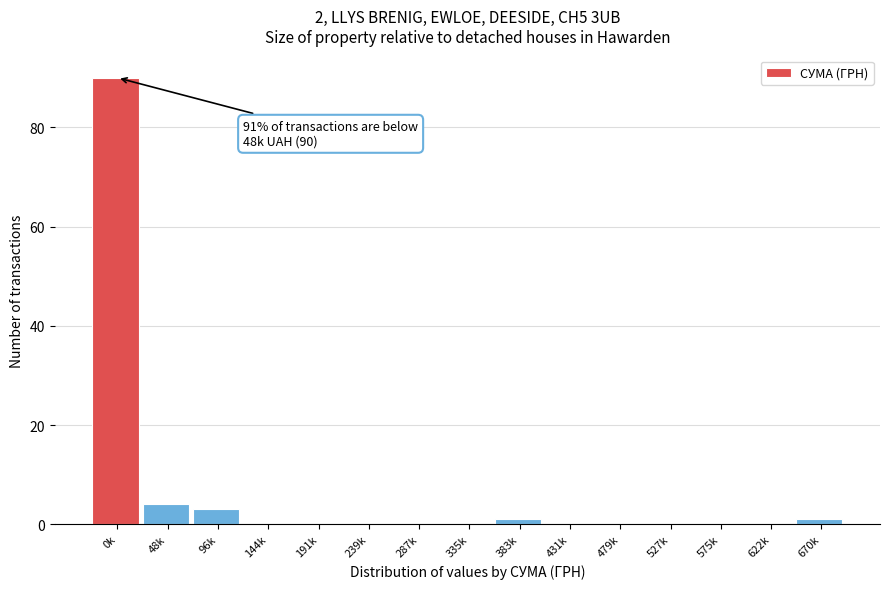

Reading right to left, transcribe all the data shown in this chart.

670k=1	622k=0	575k=0	527k=0	479k=0	431k=0	383k=1	335k=0	287k=0	239k=0	191k=0	144k=0	96k=3	48k=4	0k=90